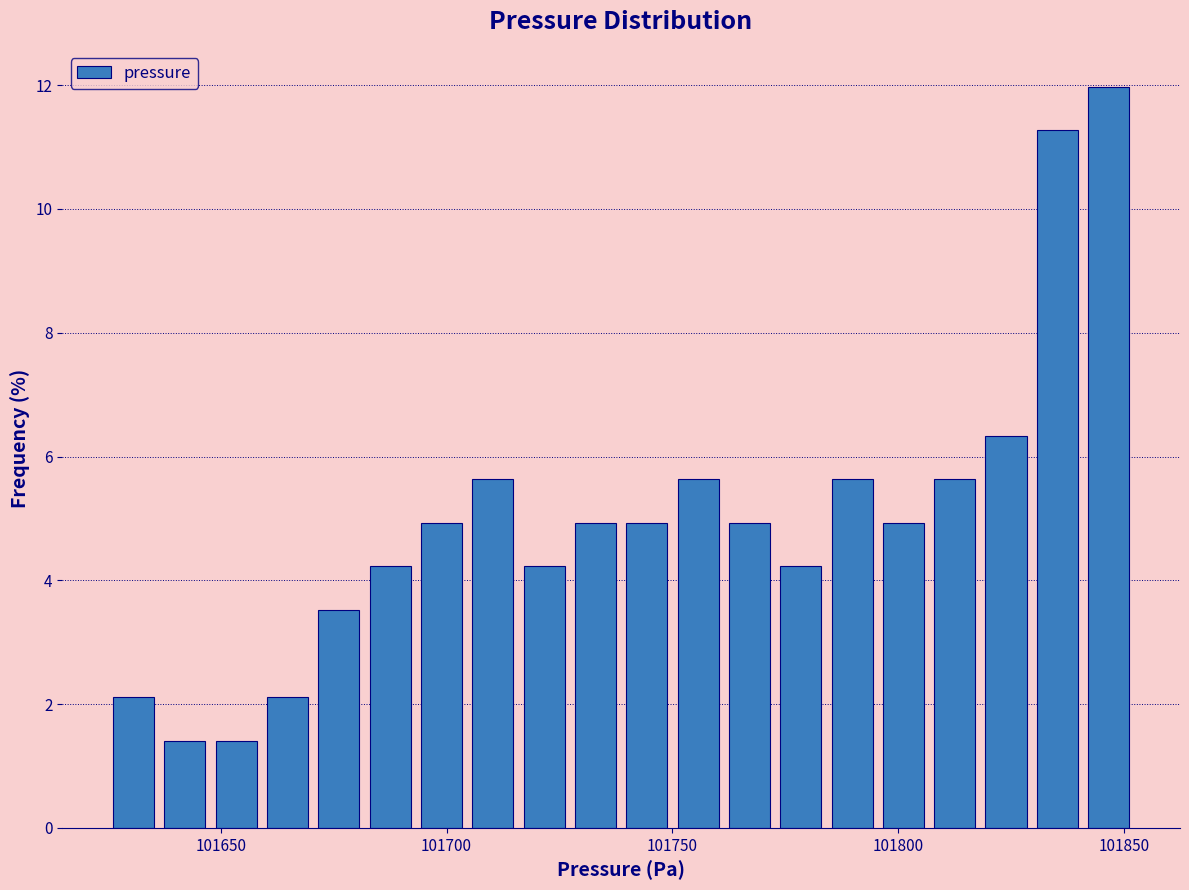

Read against the x-axis, roughly where is the centre of the tallest bar?

101845